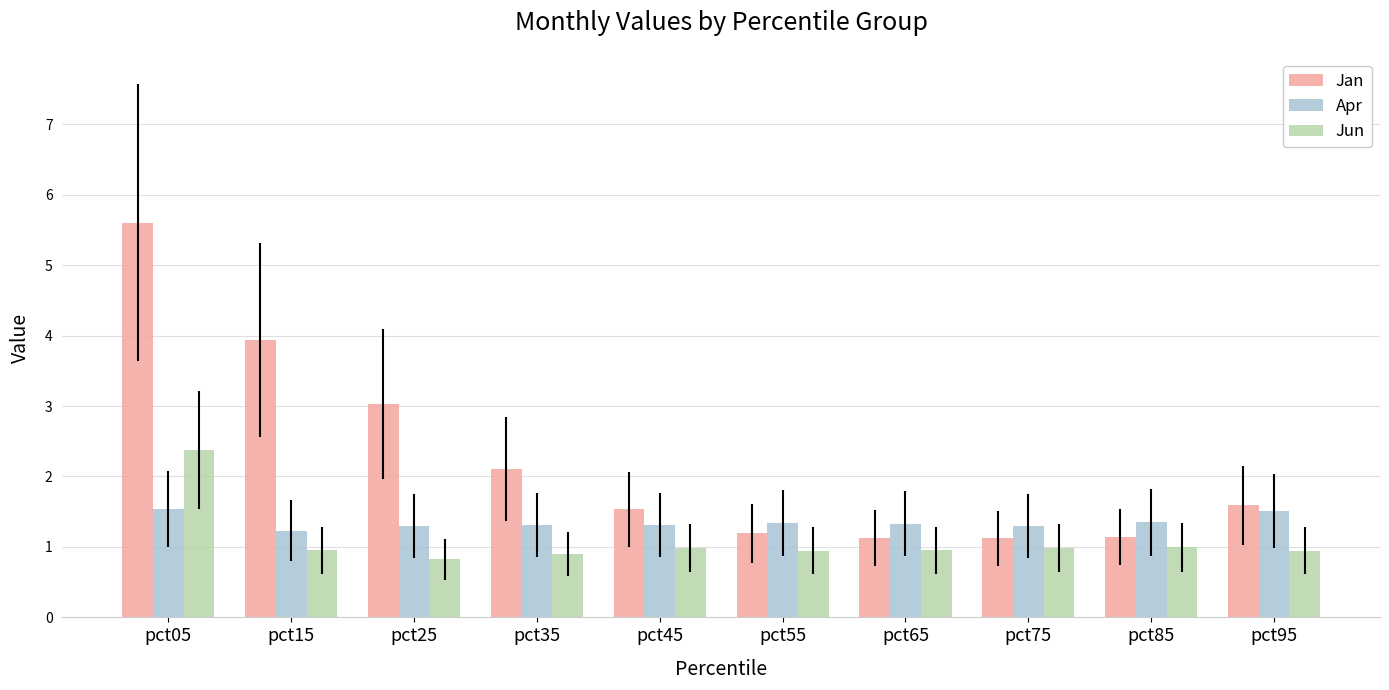

At how many categories does at least one series exceed 1?

10